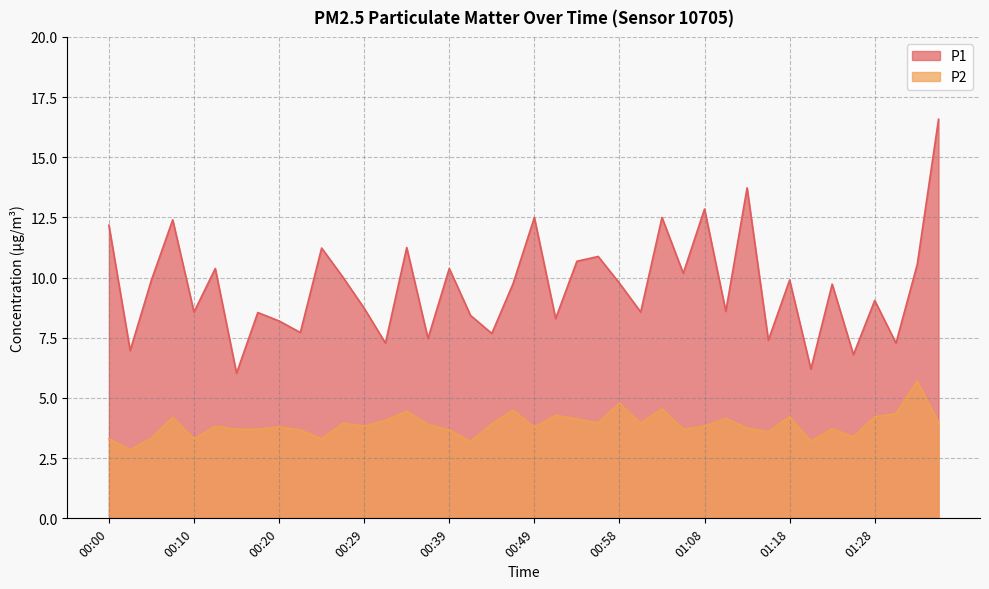

Rank the series by their maximum value, from lowest to highest.

P2, P1